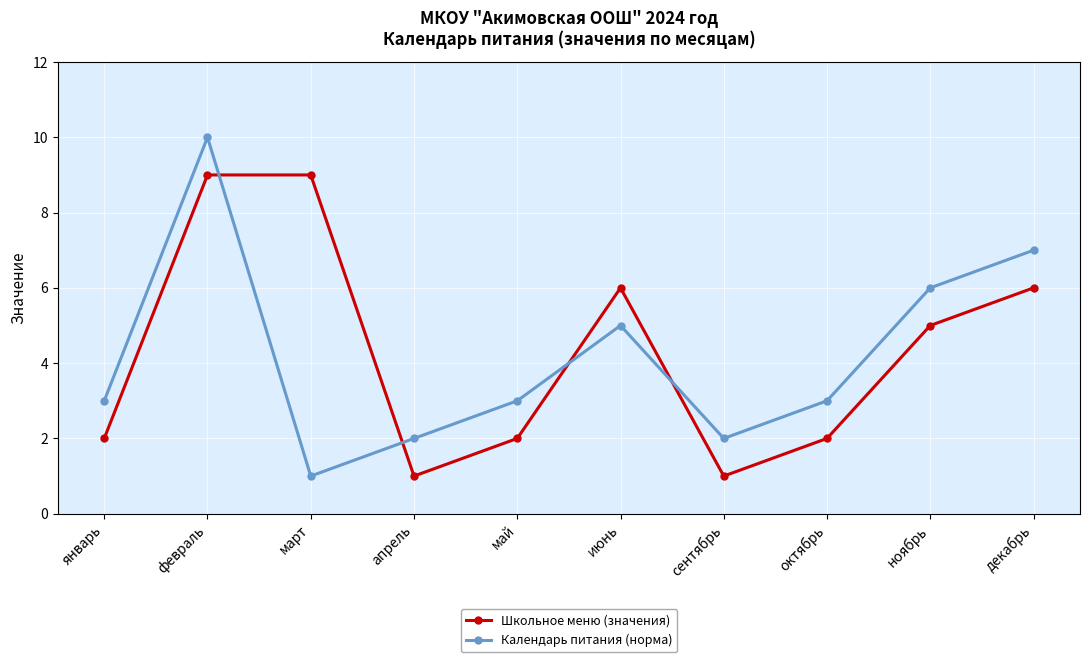

List the series in order of their peak value, highest first.

Календарь питания (норма), Школьное меню (значения)